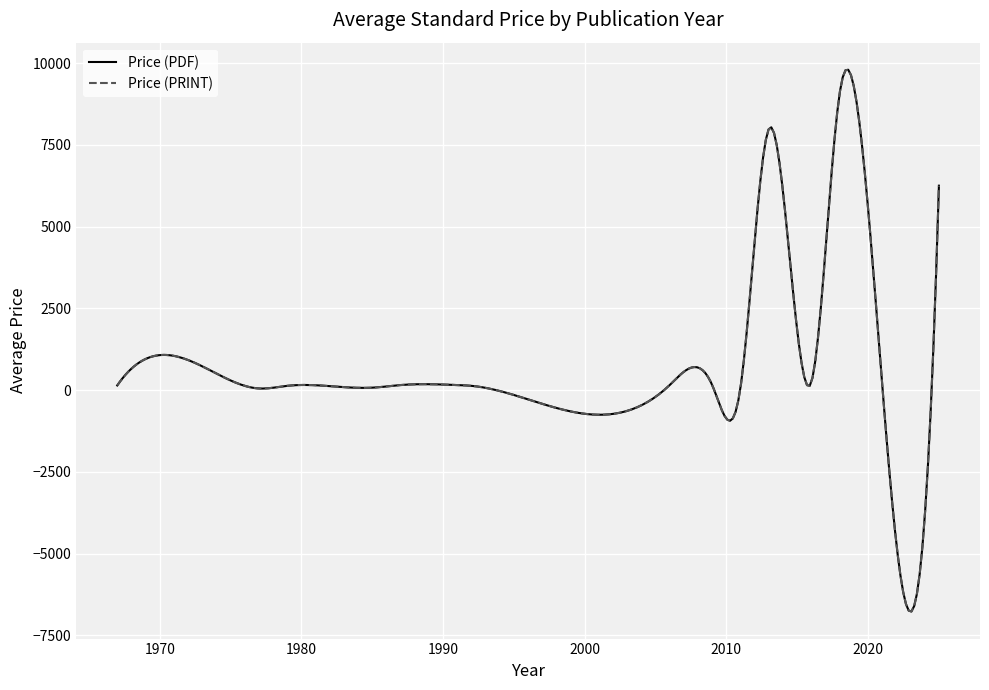

Is this an area chart (filled region under the line)?

No